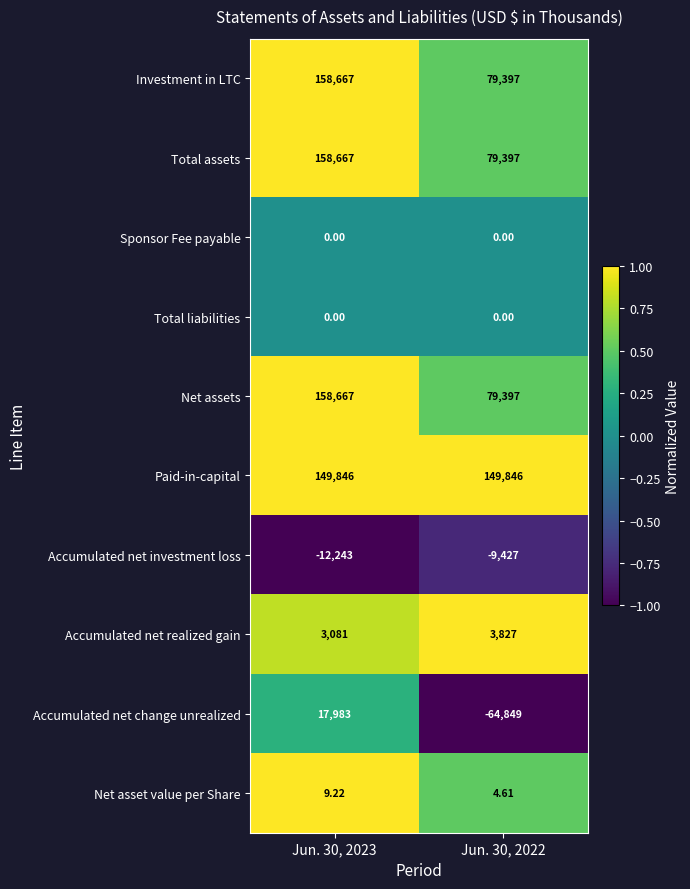

What is the spread (max minus min) of values at Jun. 30, 2022?

214695.0